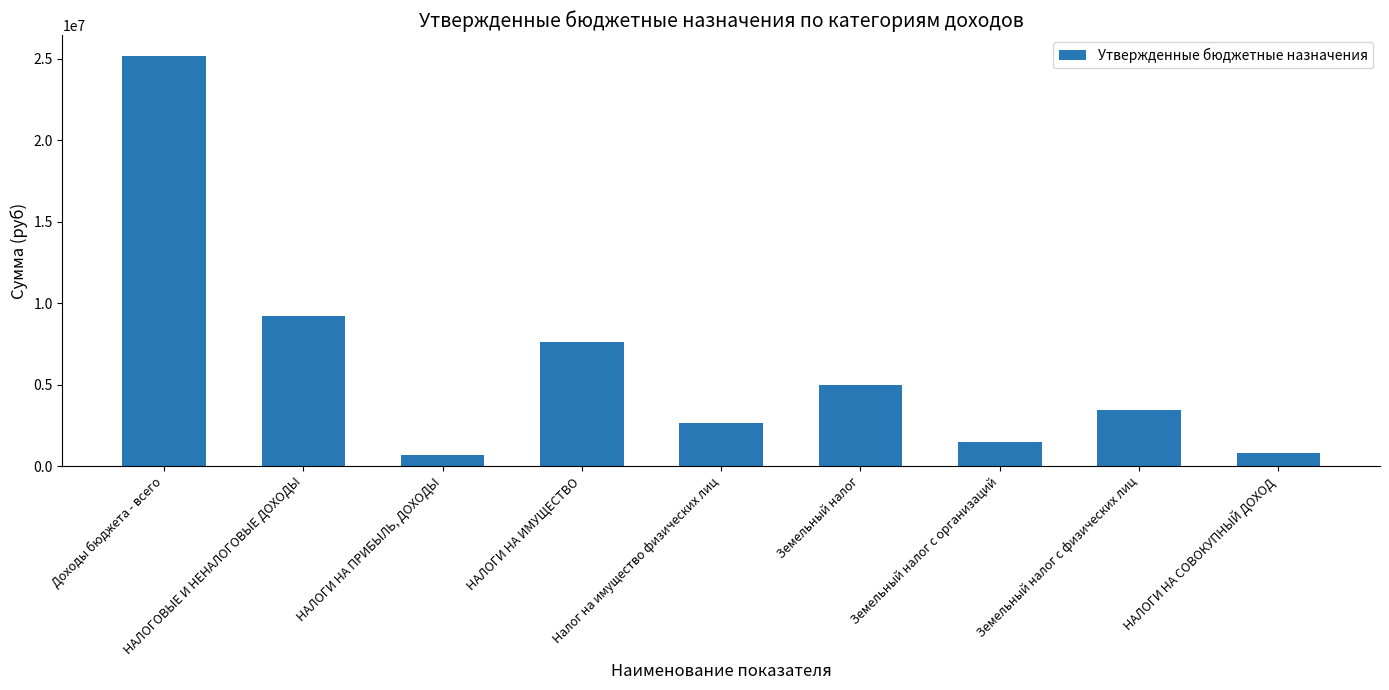

Rank the categories by value from highest to lowest.

Доходы бюджета - всего, НАЛОГОВЫЕ И НЕНАЛОГОВЫЕ ДОХОДЫ, НАЛОГИ НА ИМУЩЕСТВО, Земельный налог, Земельный налог с физических лиц, Налог на имущество физических лиц, Земельный налог с организаций, НАЛОГИ НА СОВОКУПНЫЙ ДОХОД, НАЛОГИ НА ПРИБЫЛЬ, ДОХОДЫ